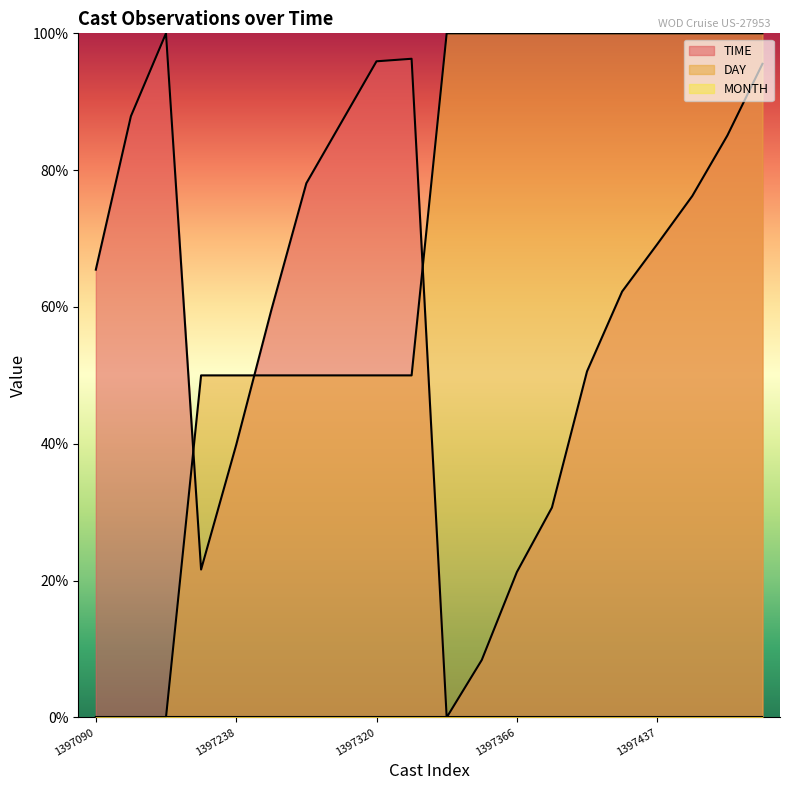

The DAY series shows 13.9 at 1397267. True or false?

False